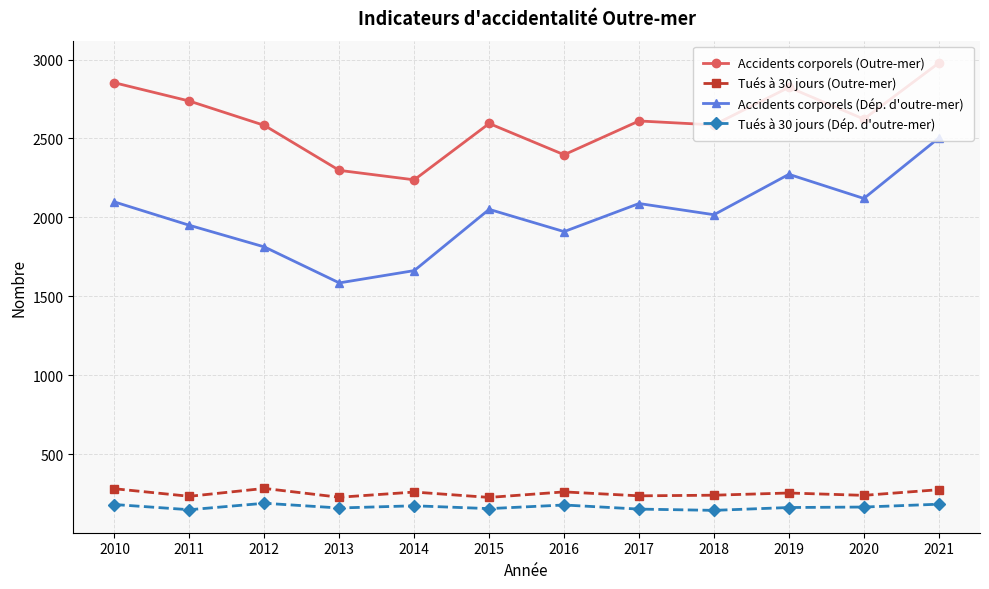

How many data points in Tués à 30 jours (Dép. d'outre-mer) are less than 165?

6